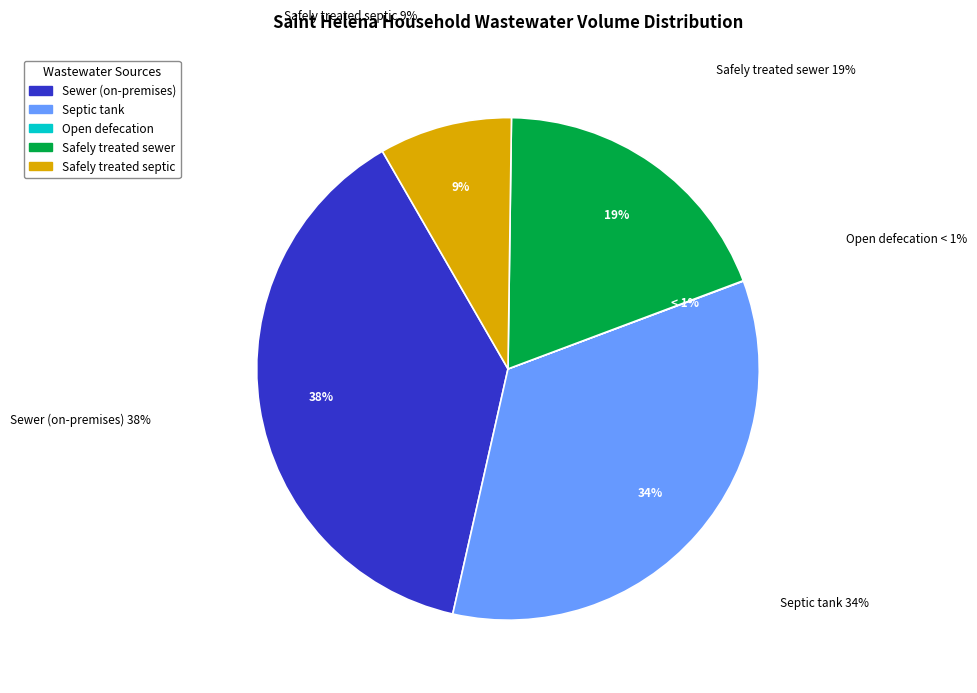

To the nearest percent, what percentage of the pie is Safely treated sewer?

19%